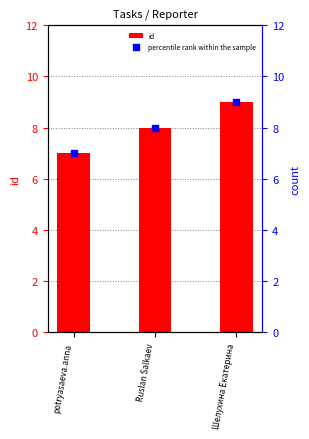

Is the value of percentile rank within the sample at potryasaeva.anna greater than the value of id at Ruslan Salkaev?

No